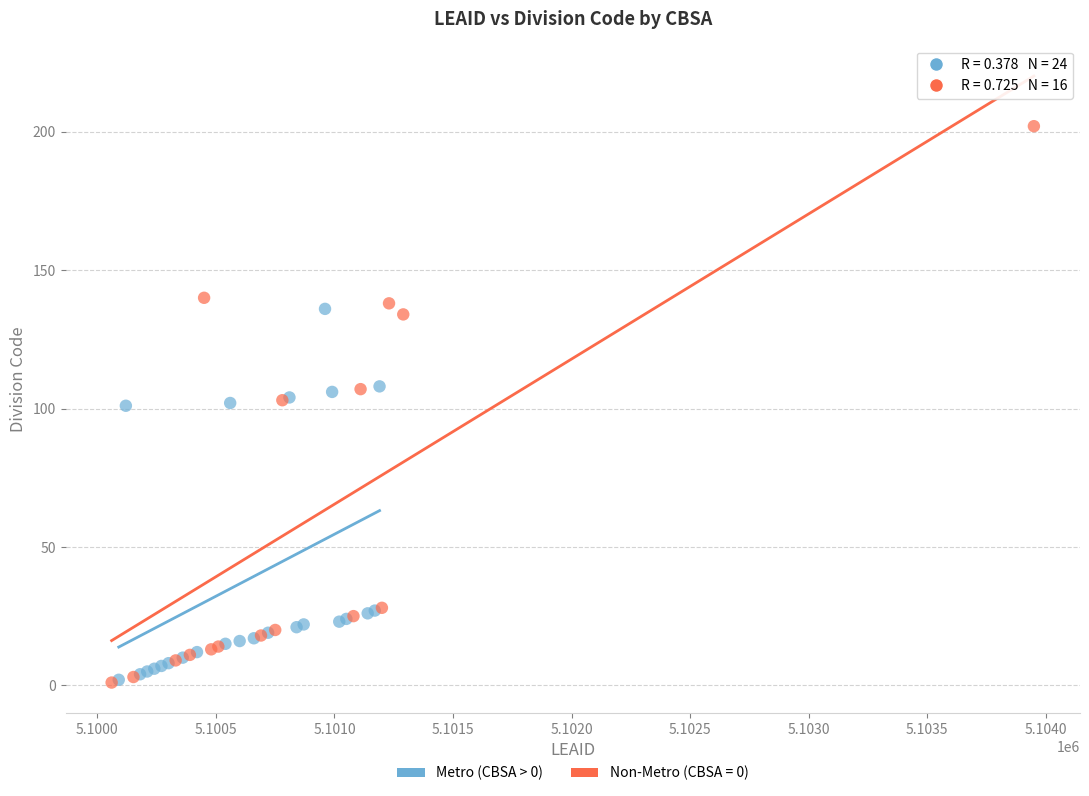

Which series has the widest spread of Y values?

Non-Metro (CBSA = 0)